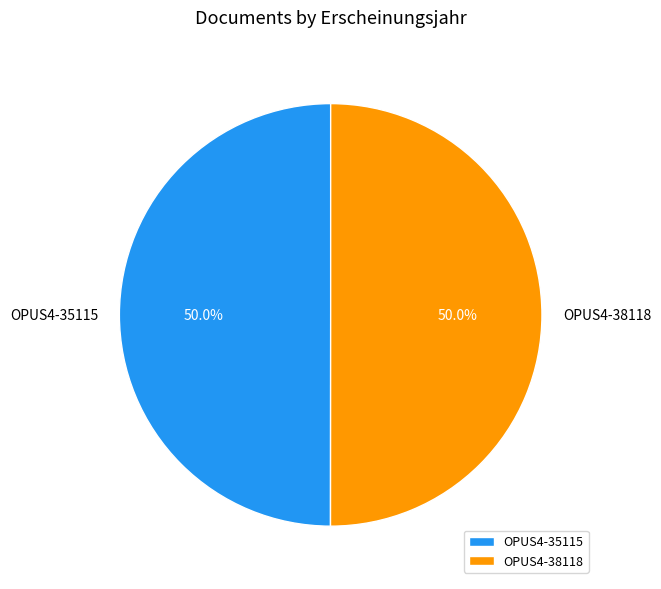

What percentage do OPUS4-35115 and OPUS4-38118 together represent?

100.0%